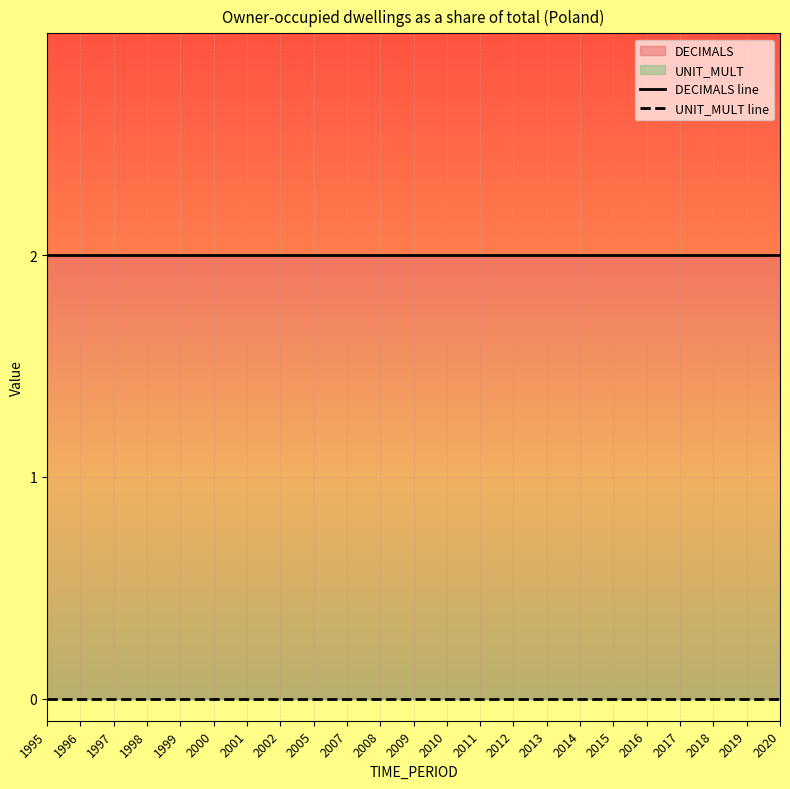

What is the value of the DECIMALS line point at the 22nd from the left?

2